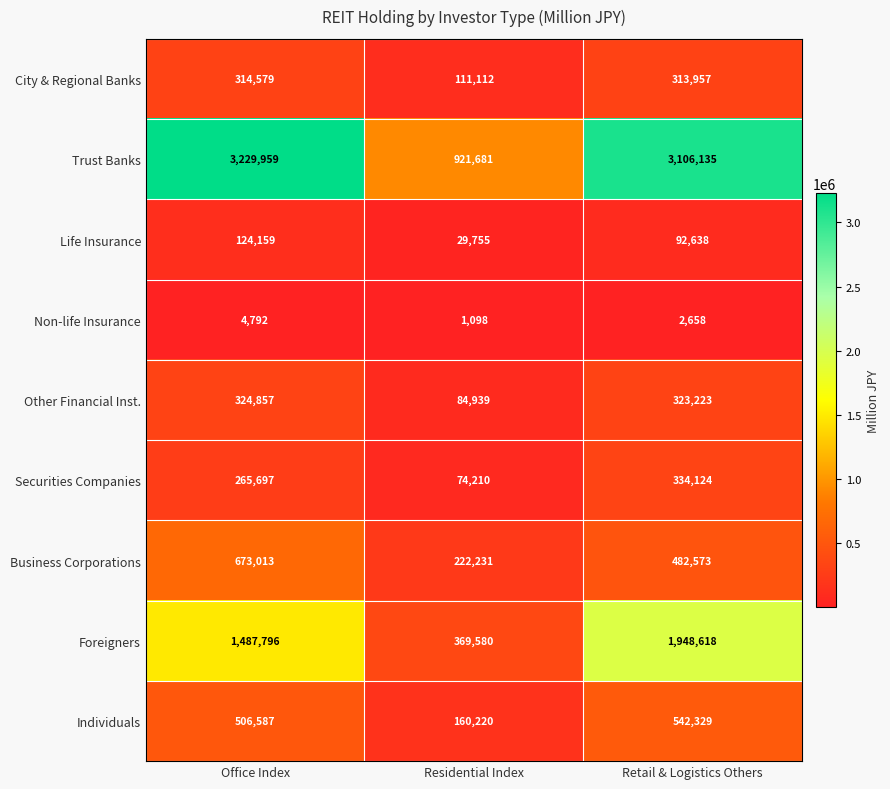

Reading right to left, transcribe all the data shown in this chart.

City & Regional Banks: Retail & Logistics Others=313957	Residential Index=111112	Office Index=314579
Trust Banks: Retail & Logistics Others=3106135	Residential Index=921681	Office Index=3229959
Life Insurance: Retail & Logistics Others=92638	Residential Index=29755	Office Index=124159
Non-life Insurance: Retail & Logistics Others=2658	Residential Index=1098	Office Index=4792
Other Financial Inst.: Retail & Logistics Others=323223	Residential Index=84939	Office Index=324857
Securities Companies: Retail & Logistics Others=334124	Residential Index=74210	Office Index=265697
Business Corporations: Retail & Logistics Others=482573	Residential Index=222231	Office Index=673013
Foreigners: Retail & Logistics Others=1948618	Residential Index=369580	Office Index=1487796
Individuals: Retail & Logistics Others=542329	Residential Index=160220	Office Index=506587